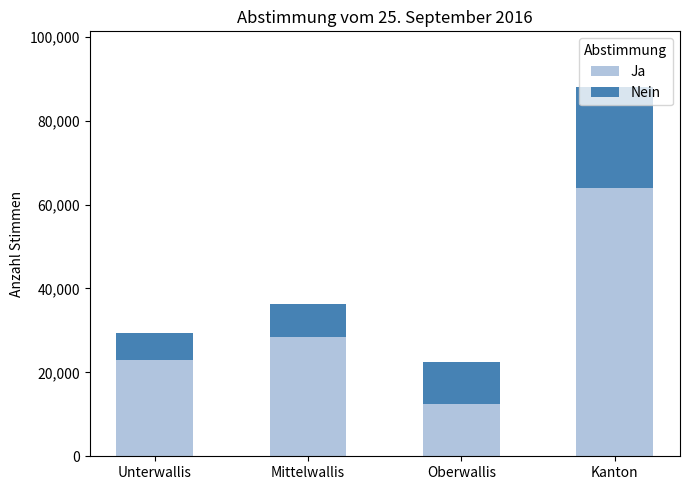

Is it true that Ja equals 95748 at Kanton?

False